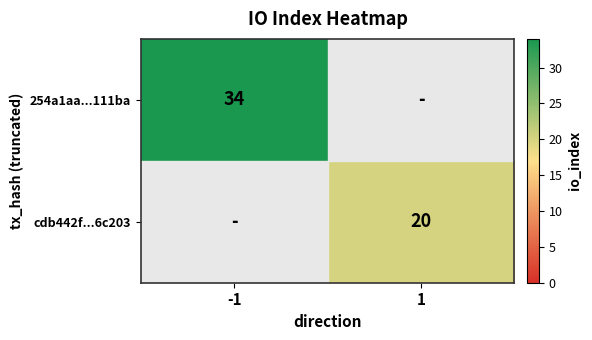

Between -1 and 1, which is larger?

-1